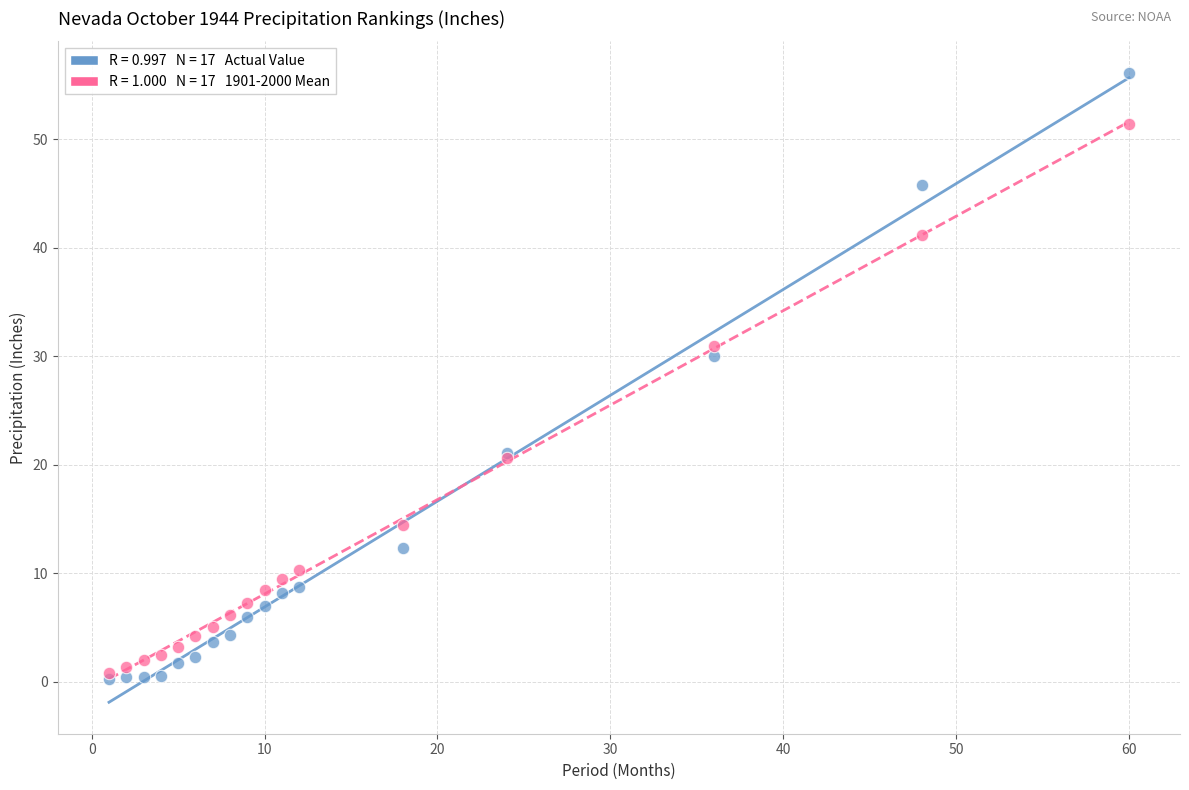

Across all series, what Y value is closest to 28?

30.0